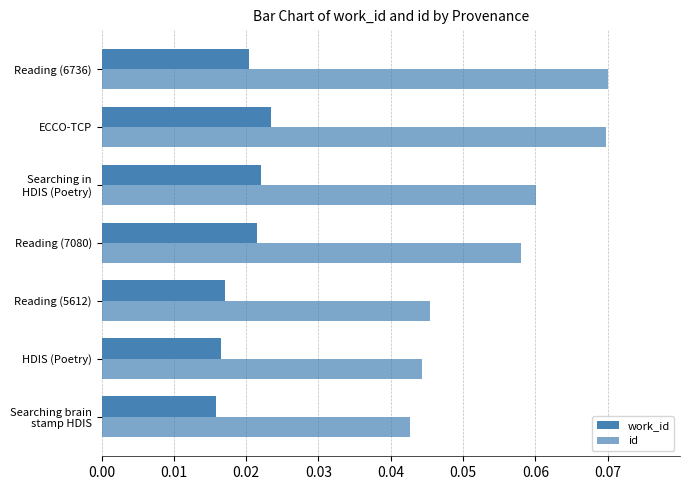

How many categories are shown in the chart?

7